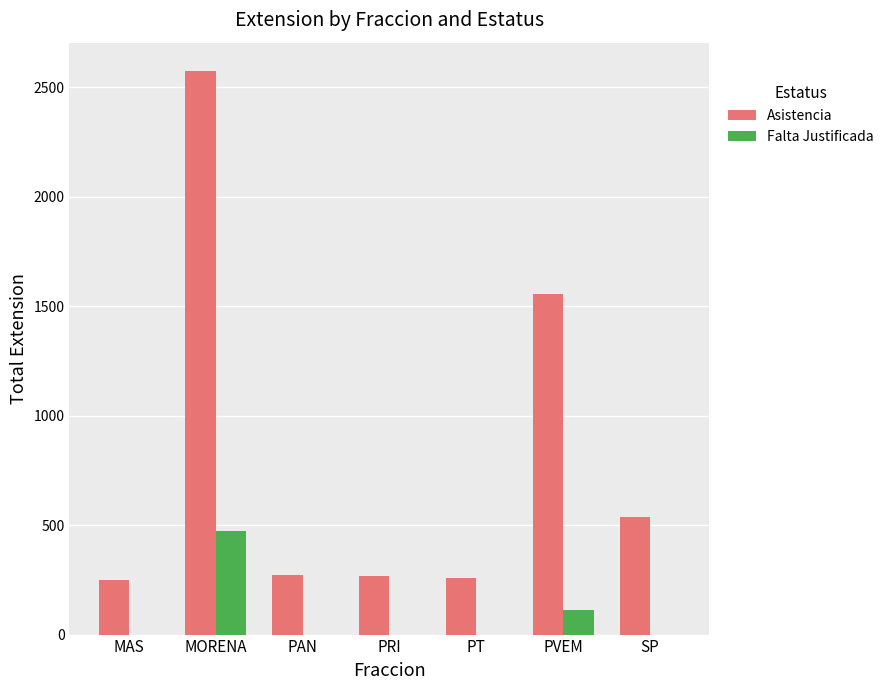

At which label is Asistencia closest to 1412?

PVEM